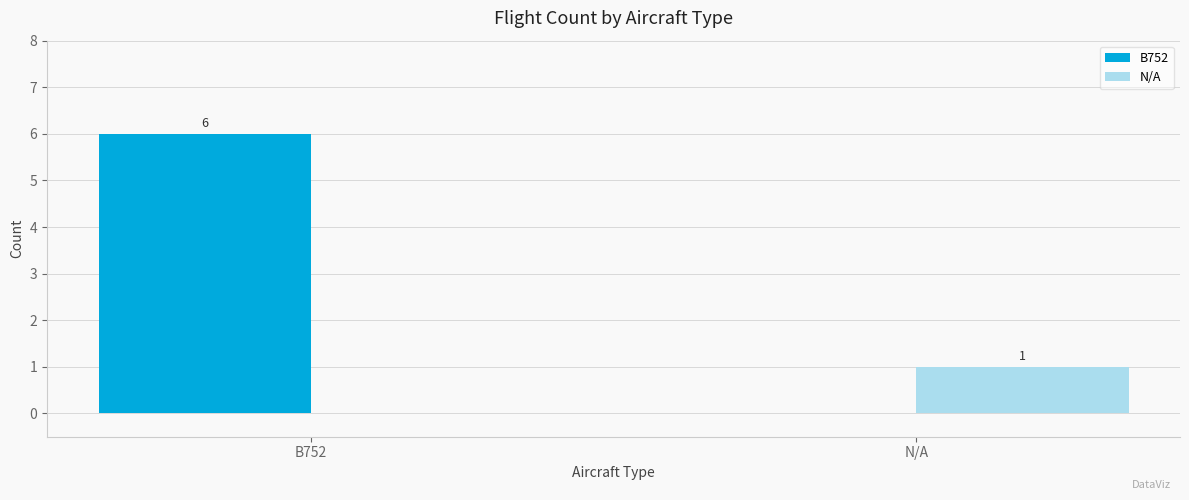

What is the total value across all series at B752?

6